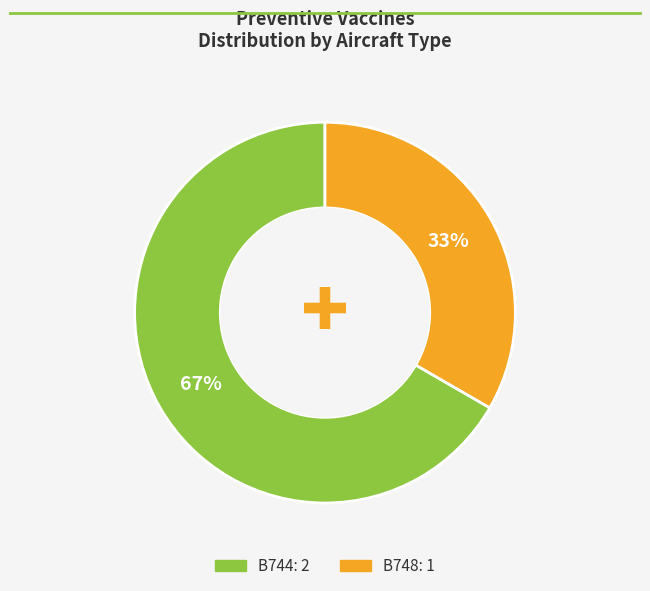

Does any single category account for the majority?

Yes